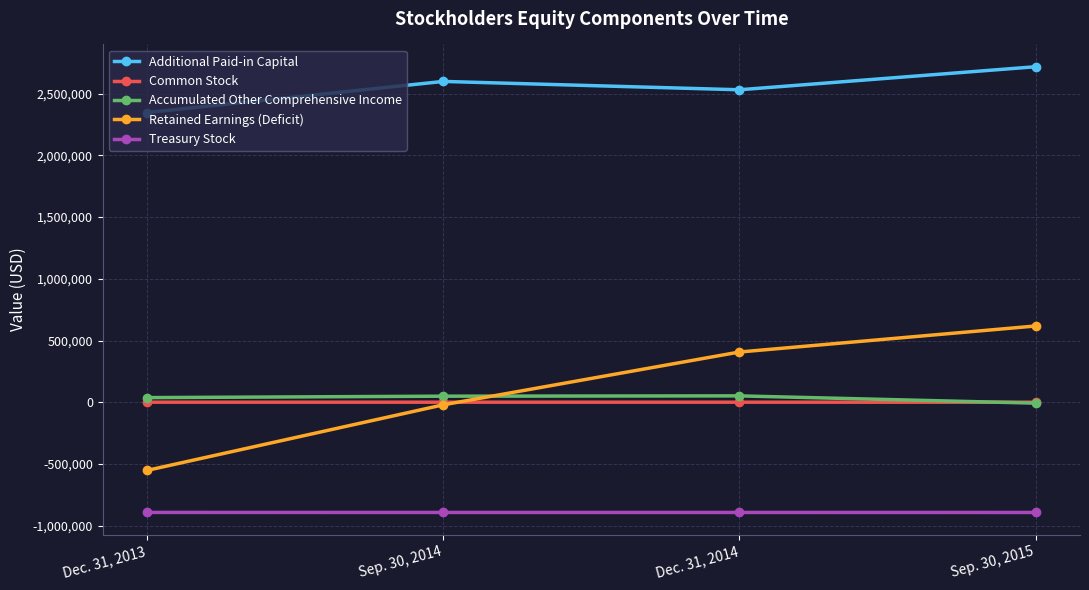

What is the sum of all Retained Earnings (Deficit) values?

451275